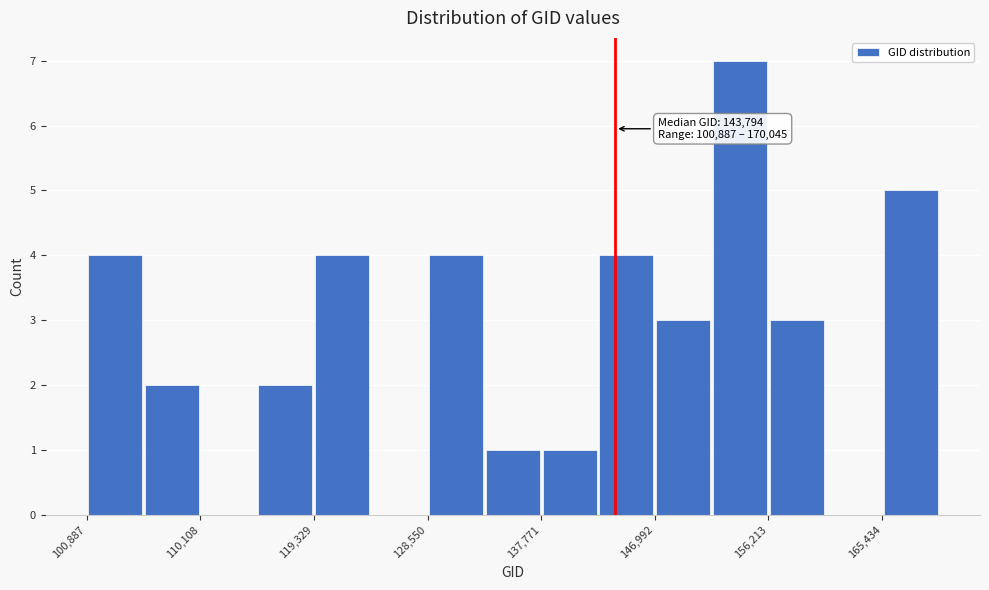

Over which range of the x-axis is the bar tallest?

152000 to 156000